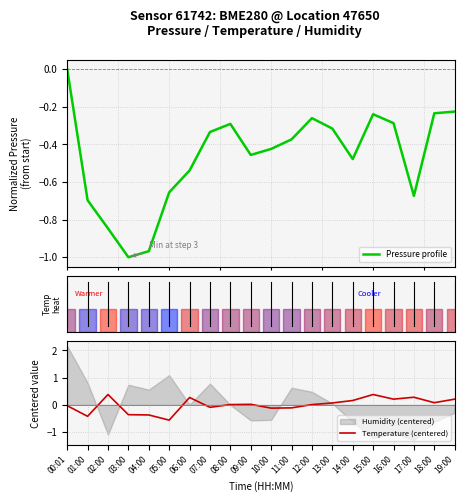

What is the difference between the Pressure profile values at 03:00 and 00:01?

1.0